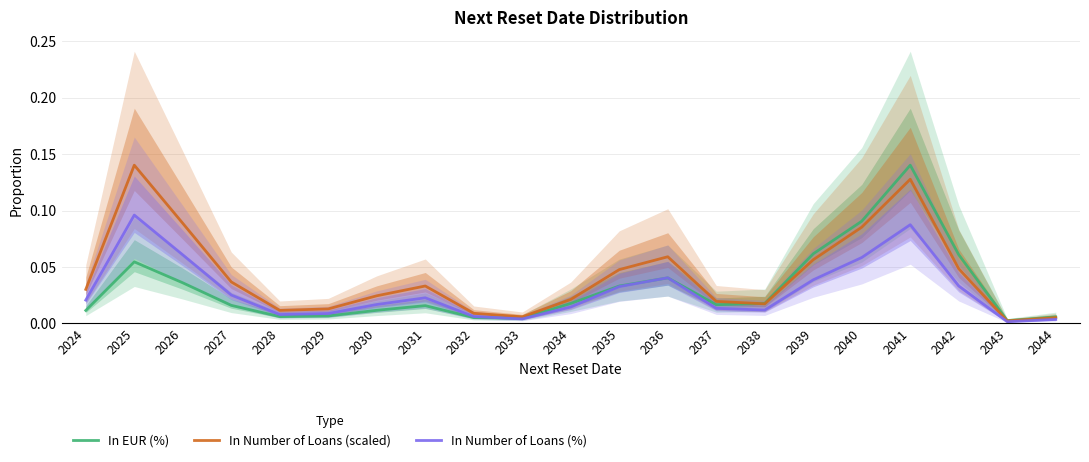

Which series has the largest total across all categories?

In Number of Loans (scaled)